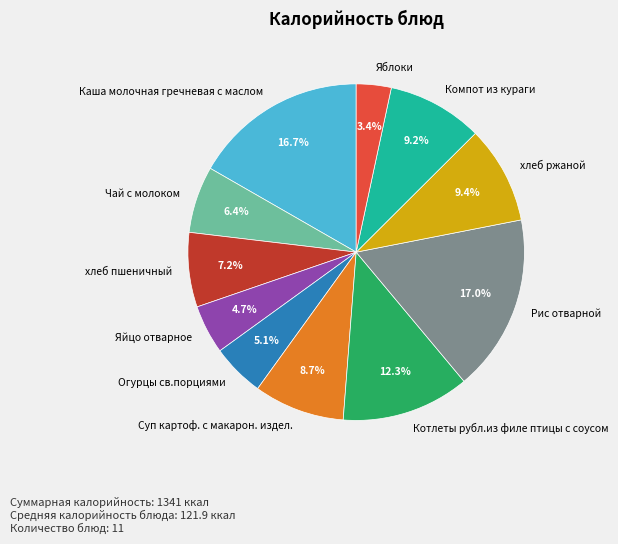

Approximately how many times larger is the value at Рис отварной compared to Чай с молоком?

2.7